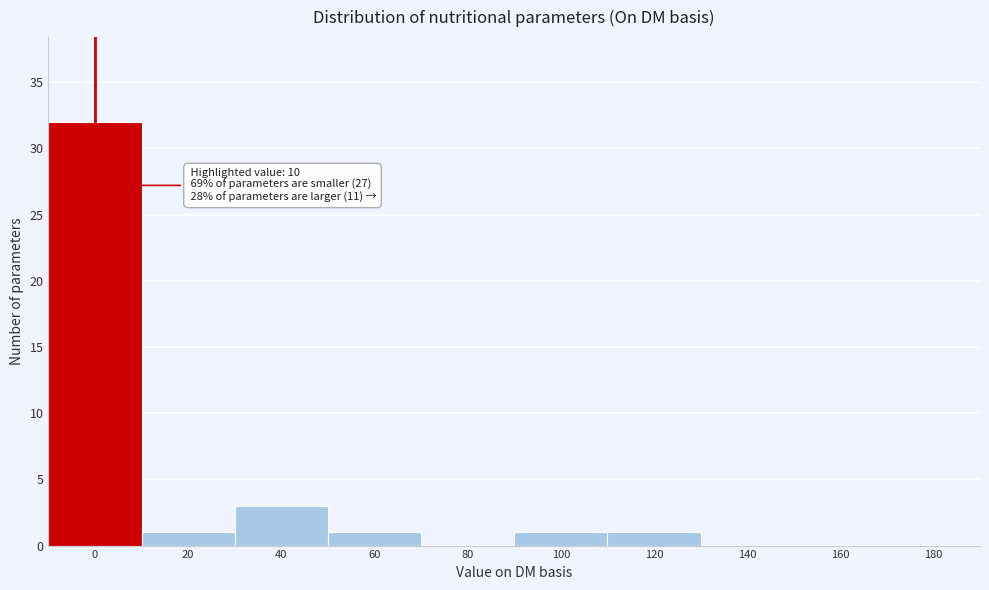

Reading left to right, list all the values displayed in this chart.

0=32	20=1	40=3	60=1	80=0	100=1	120=1	140=0	160=0	180=0